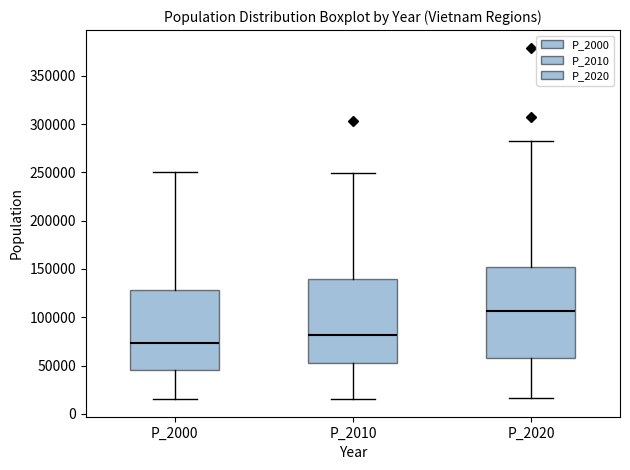

Reading left to right, read every box against the y-axis: the position of its median line, the range the box covers, and the ends of its whiskers. The values are not printed on the chart, so give them approximately, as read against the axis.

P_2000: median 75000, box 45000 to 130000, whiskers 15000 to 250000
P_2010: median 80000, box 55000 to 140000, whiskers 15000 to 250000
P_2020: median 105000, box 60000 to 150000, whiskers 15000 to 285000